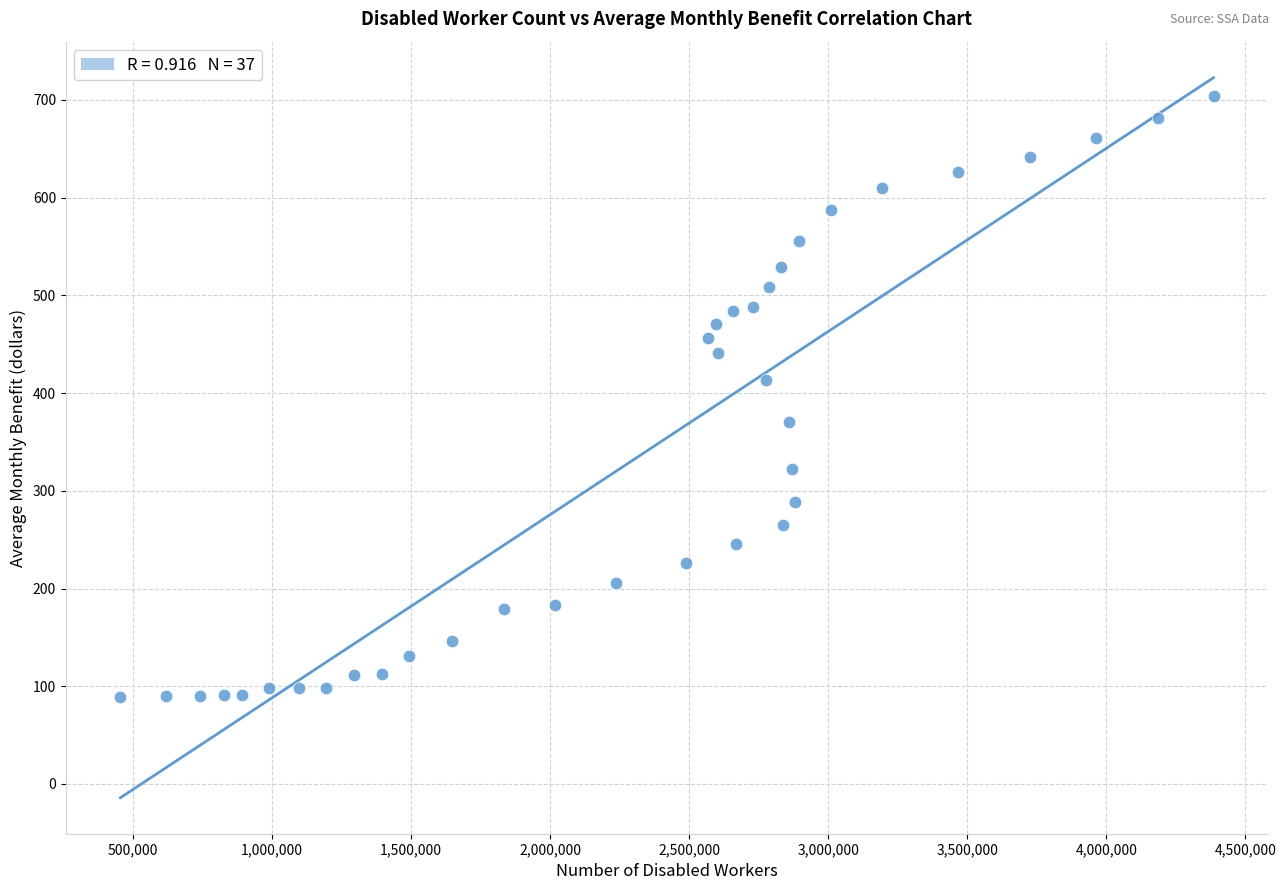

What is the range of Y values (max minus min)?

614.6